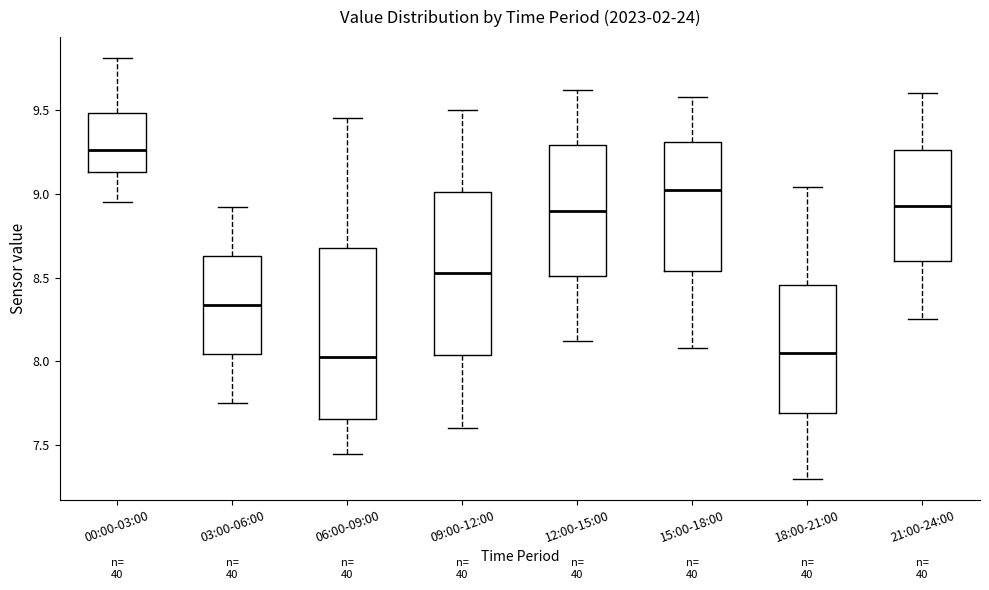

Which box has the highest median line?

00:00-03:00